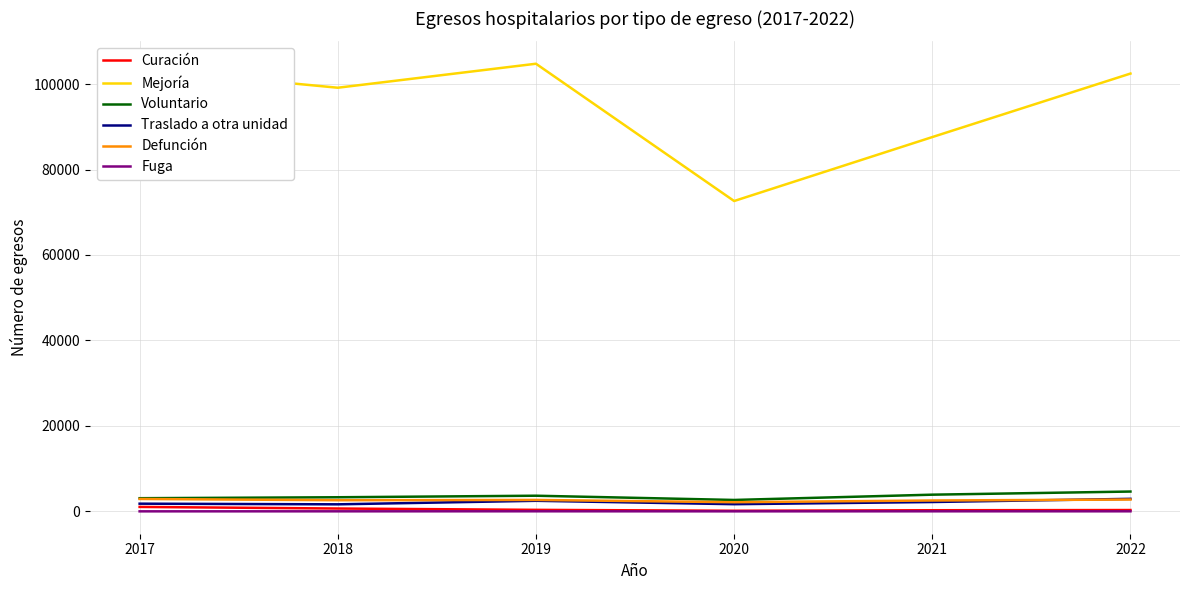

Which series has the largest total across all categories?

Mejoría